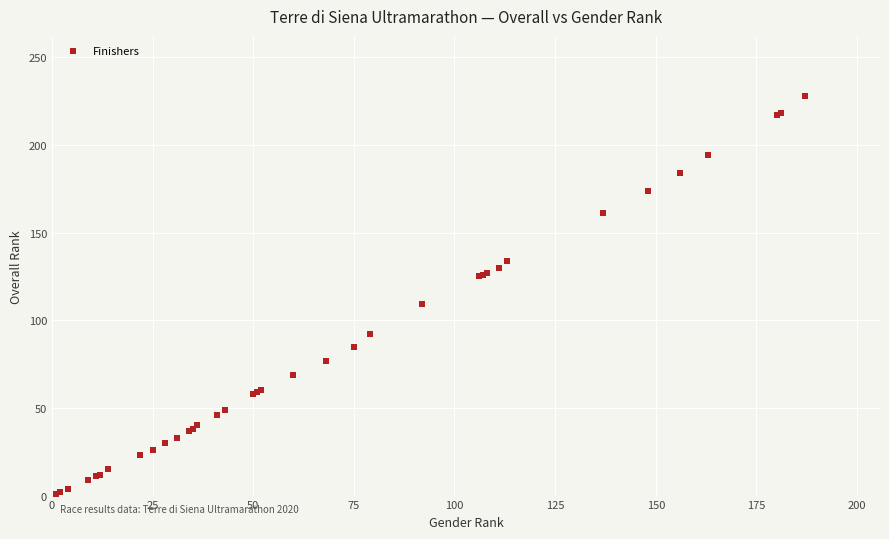

What Y value in the scatter plot is closest to 114?

109